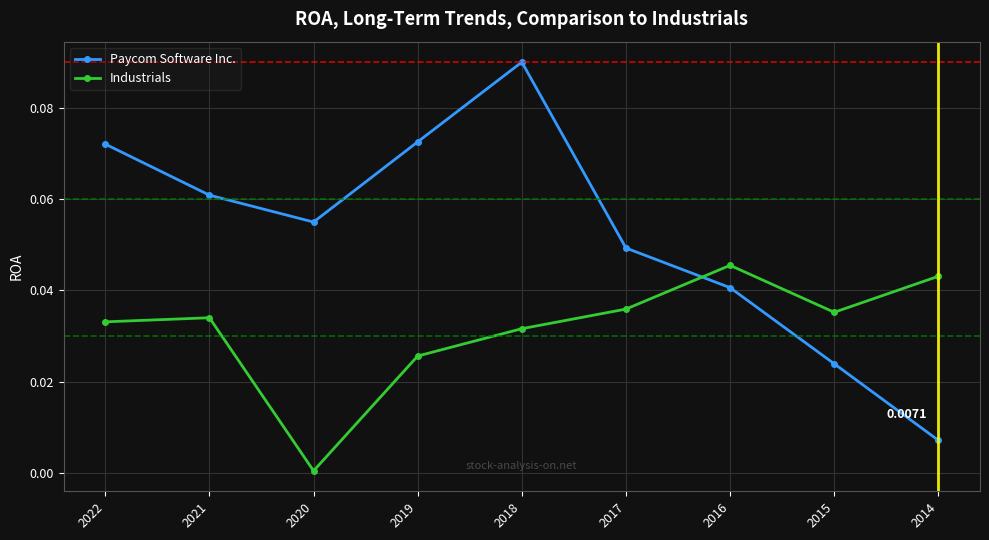

Between 2021 and 2019, which series saw the biggest shift?

Paycom Software Inc.